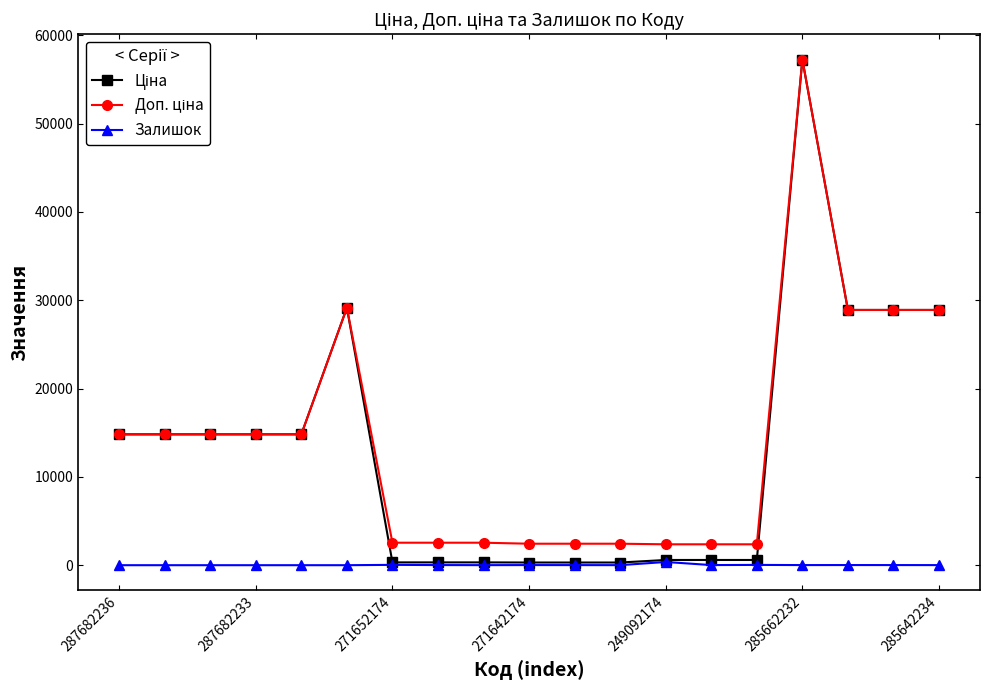

At how many categories does at least one series exceed 24962?

5